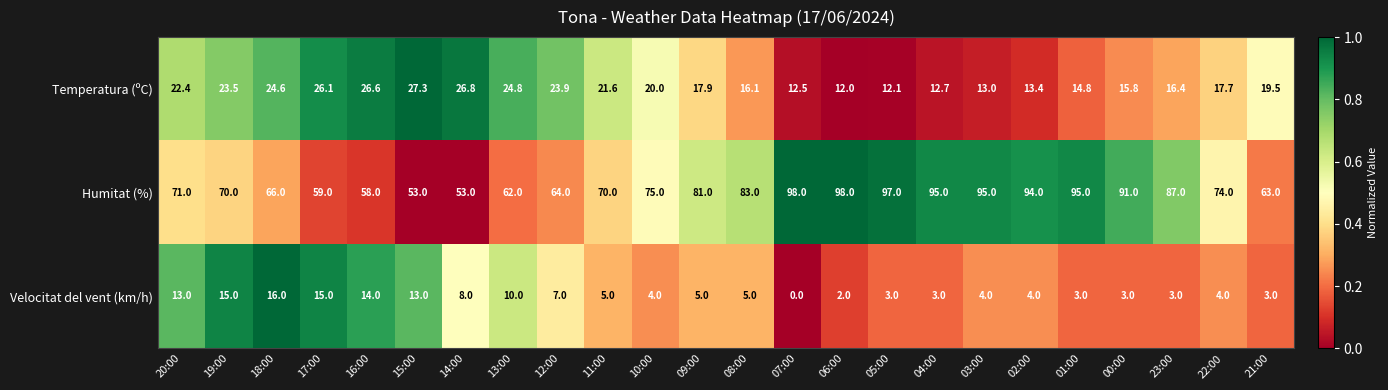

Rank the series by their average value, from highest to lowest.

Humitat (%), Temperatura (ºC), Velocitat del vent (km/h)